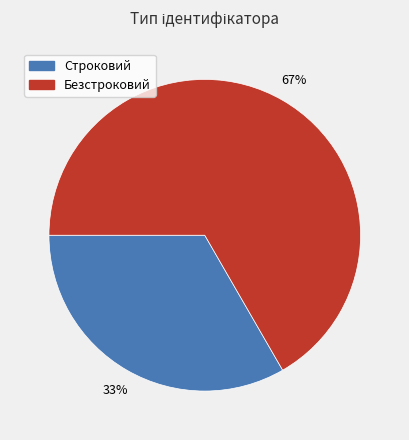

To the nearest percent, what is the average slice percentage?

50%